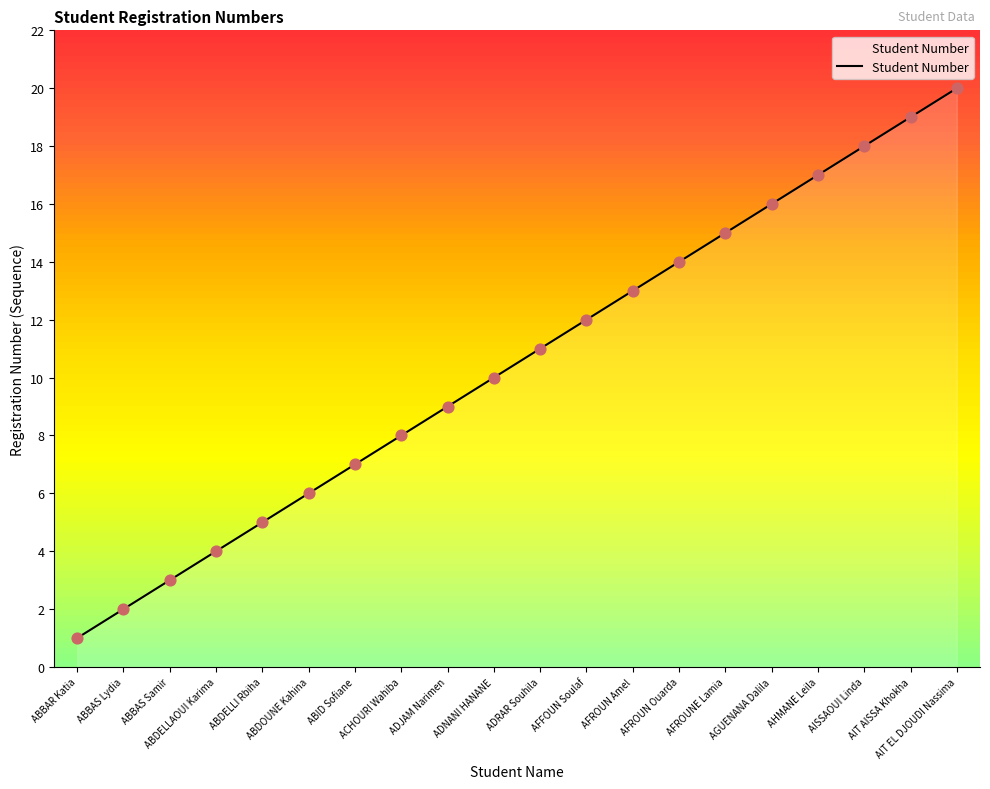

What is the change in value from ACHOURI Wahiba to AIT EL DJOUDI Nassima?

+12